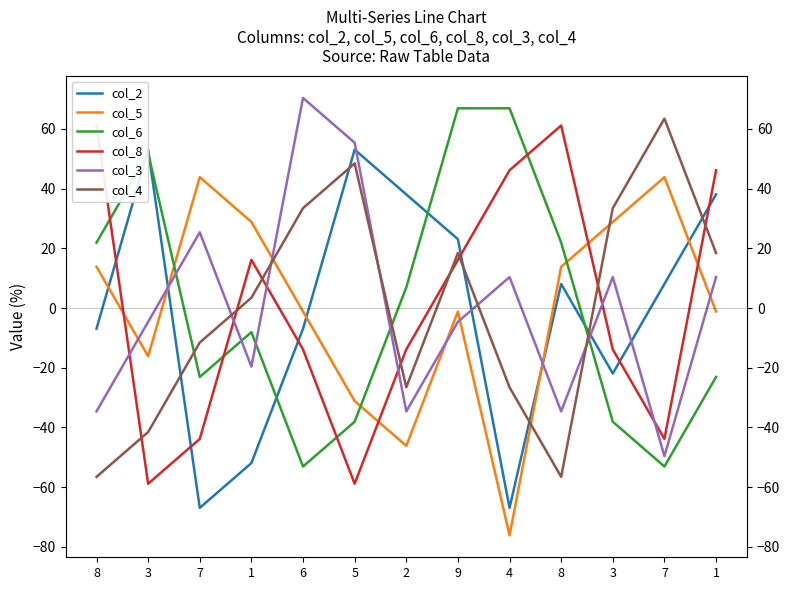

Which series has the largest range (max minus min)?

col_2